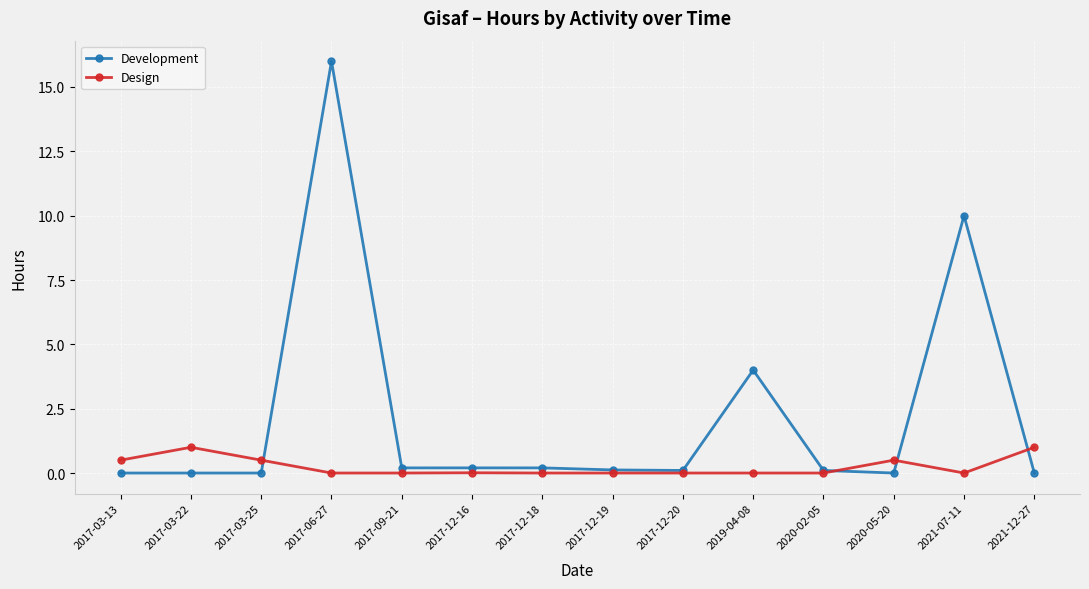

What is the highest value of the Design series?

1.0